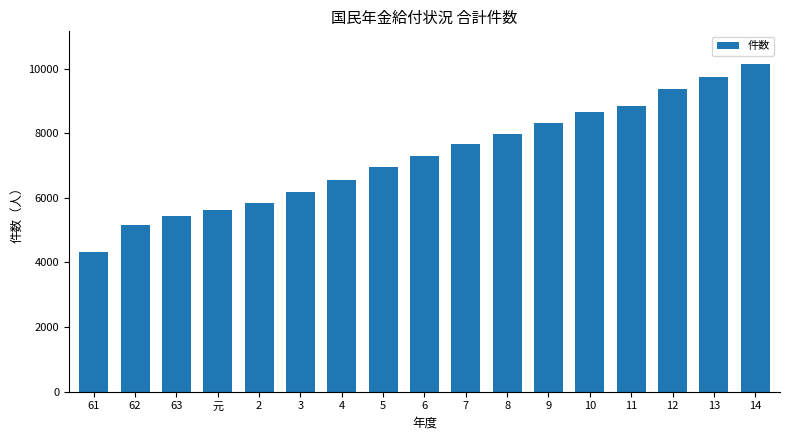

Reading left to right, what are all the values shown in this chart?

4315	5150	5423	5637	5837	6186	6560	6944	7297	7656	7982	8331	8663	8856	9370	9739	10139